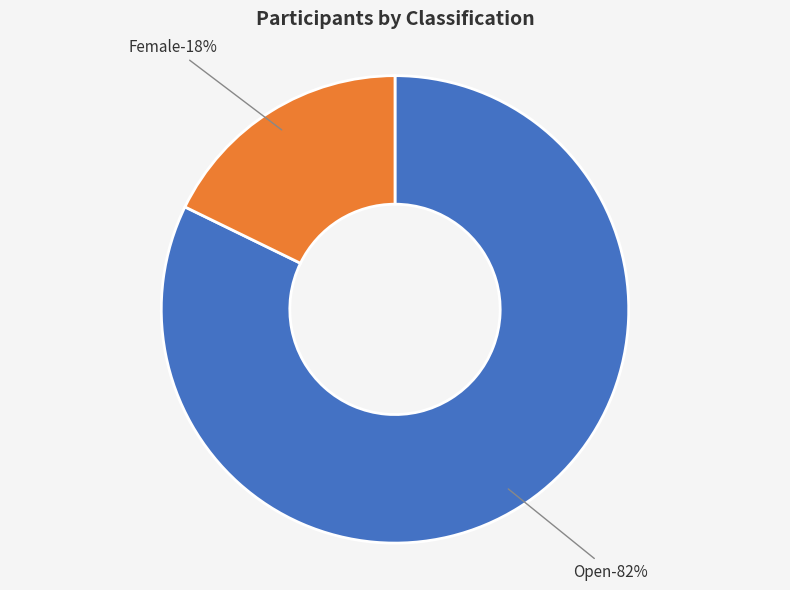

Which slice is the largest?

Open